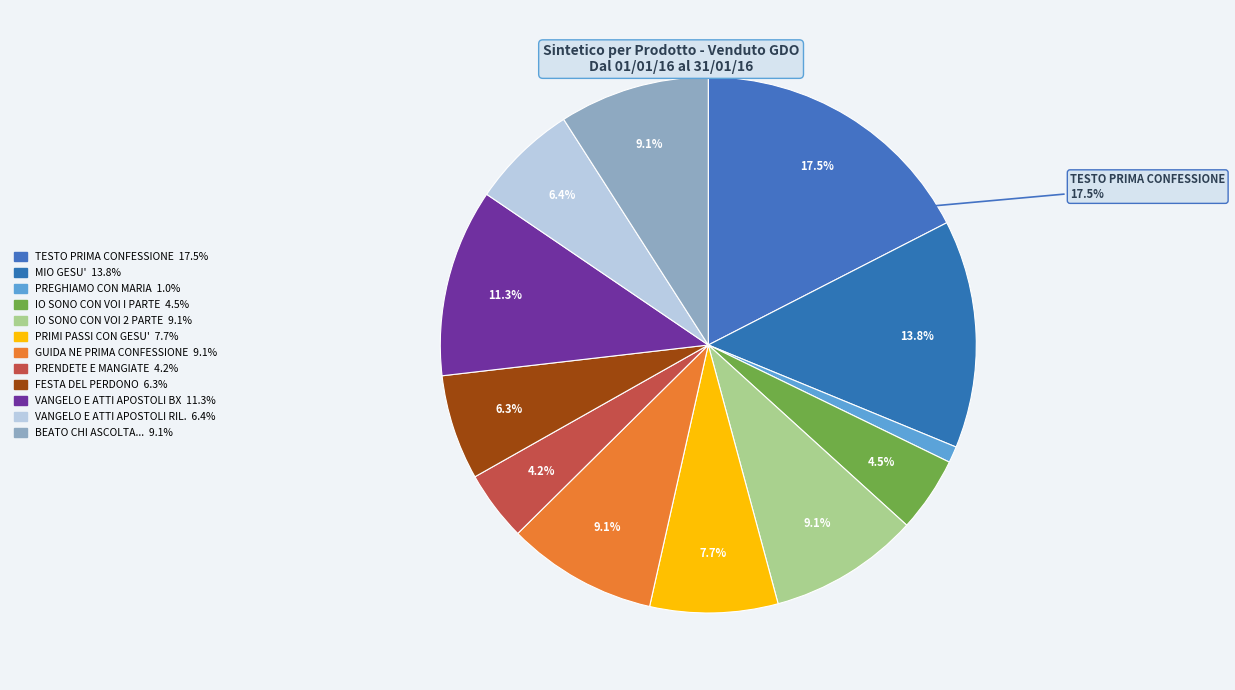

How many slices are in this pie chart?

12